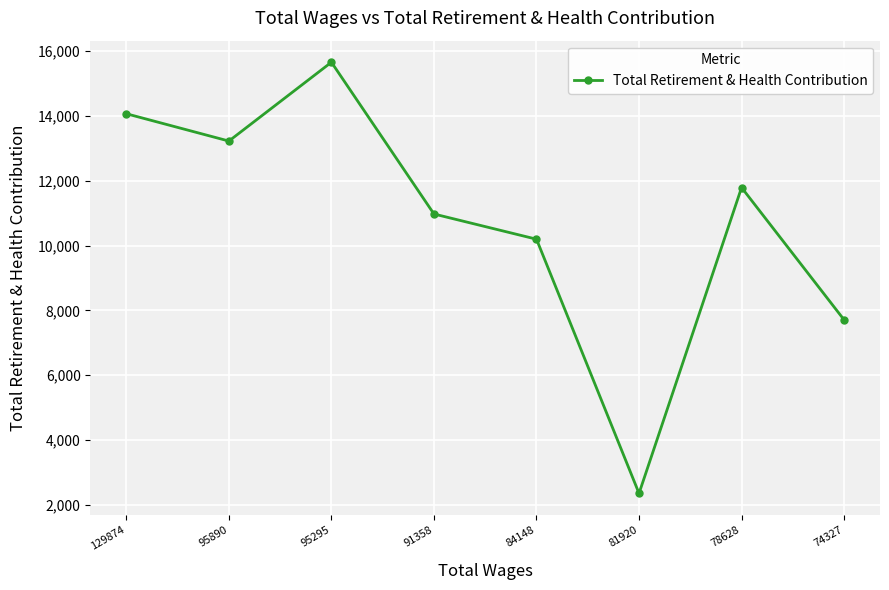

True or false: the data has more than 2 interior local peaks.

False